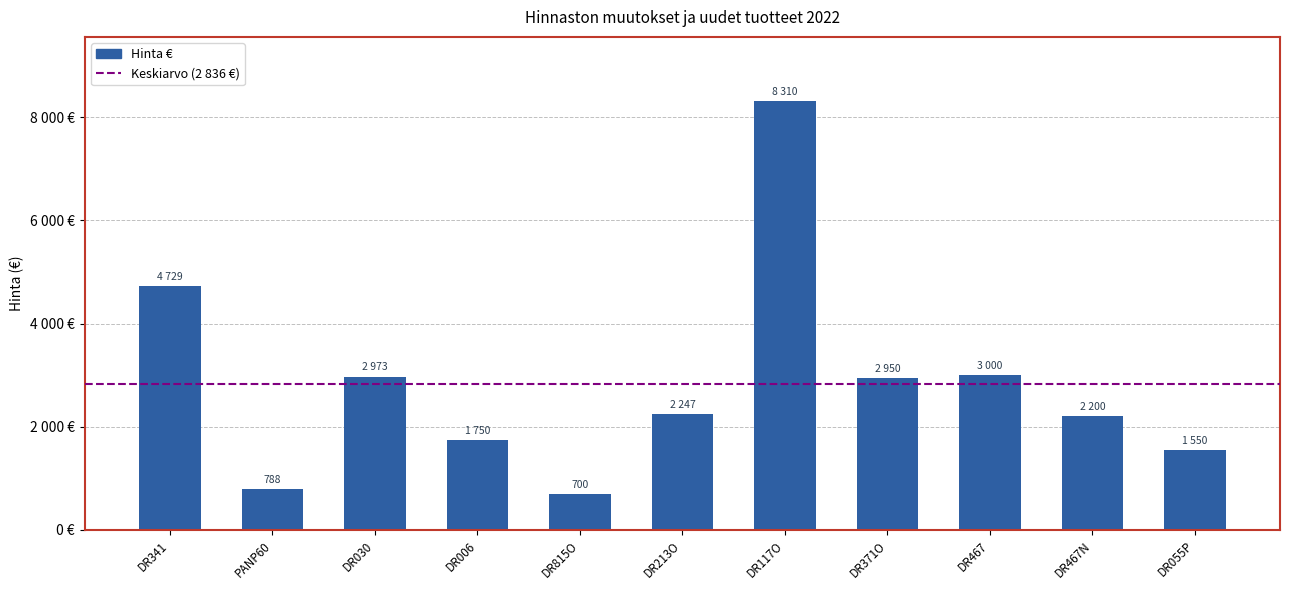

What is the difference between the maximum and minimum values?

7610